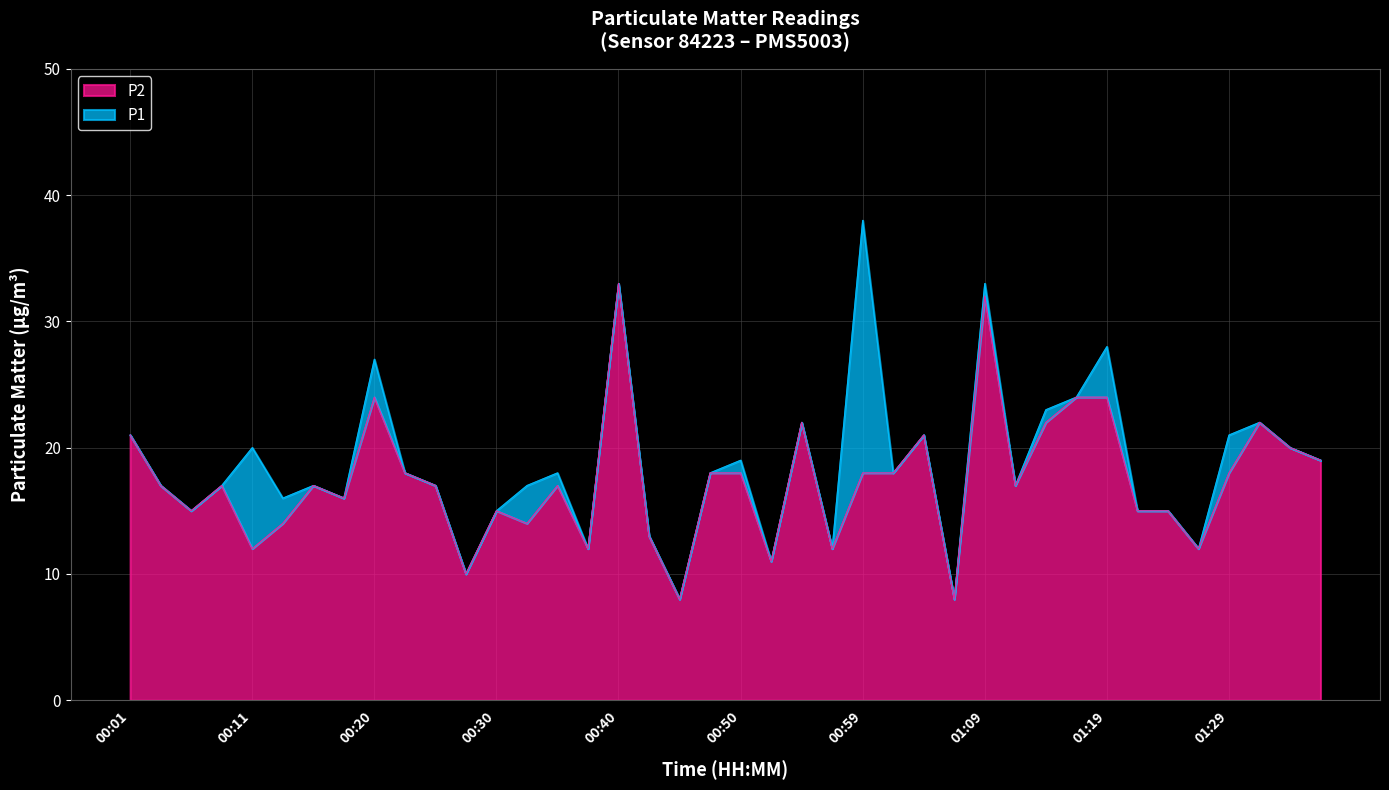

Which label corresponds to the smallest value in the chart?

00:45